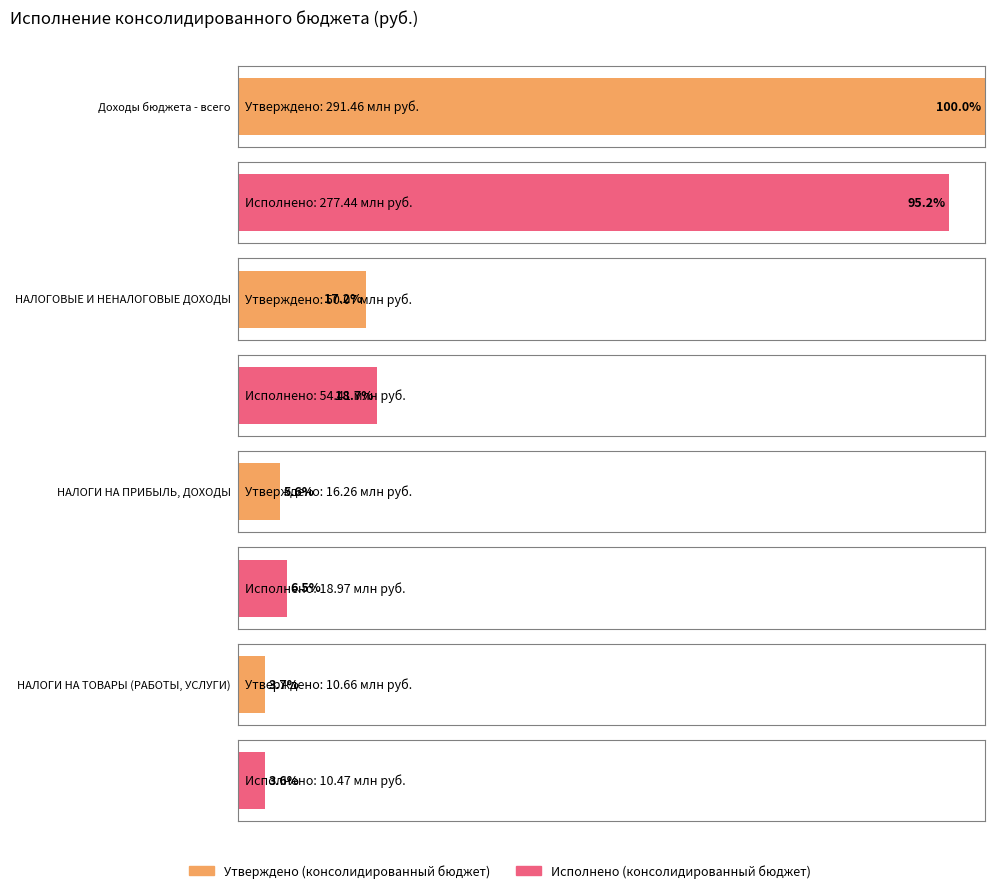

At which label is Утверждено (консолидированный бюджет) closest to 151061752?

НАЛОГОВЫЕ И НЕНАЛОГОВЫЕ ДОХОДЫ